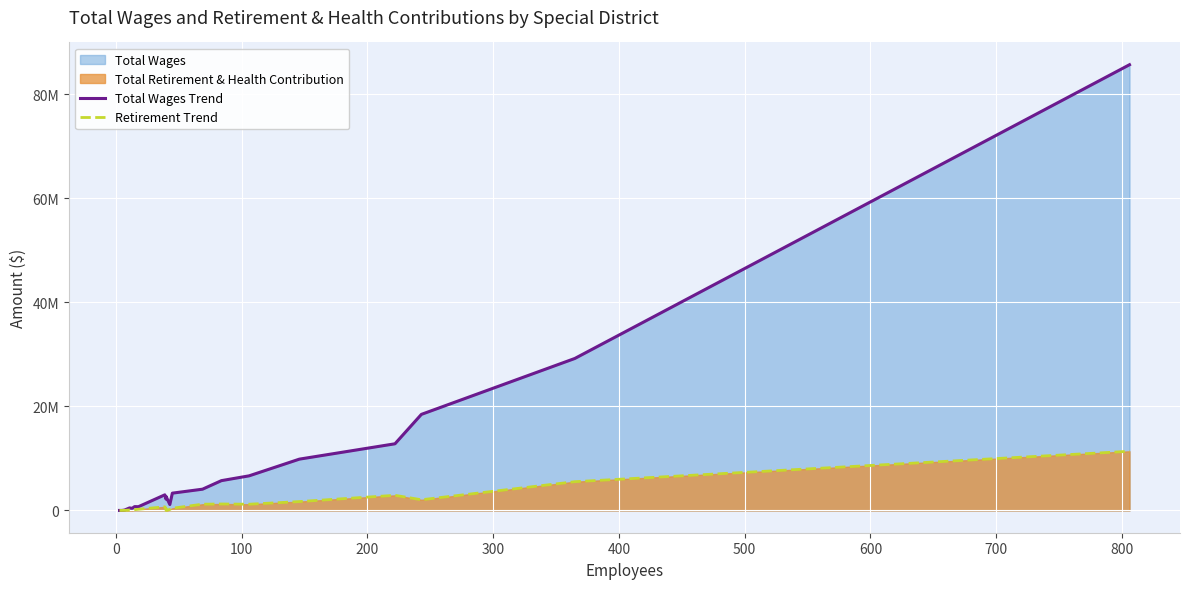

What is the difference between the maximum and minimum values in the Total Wages Trend series?

85624849